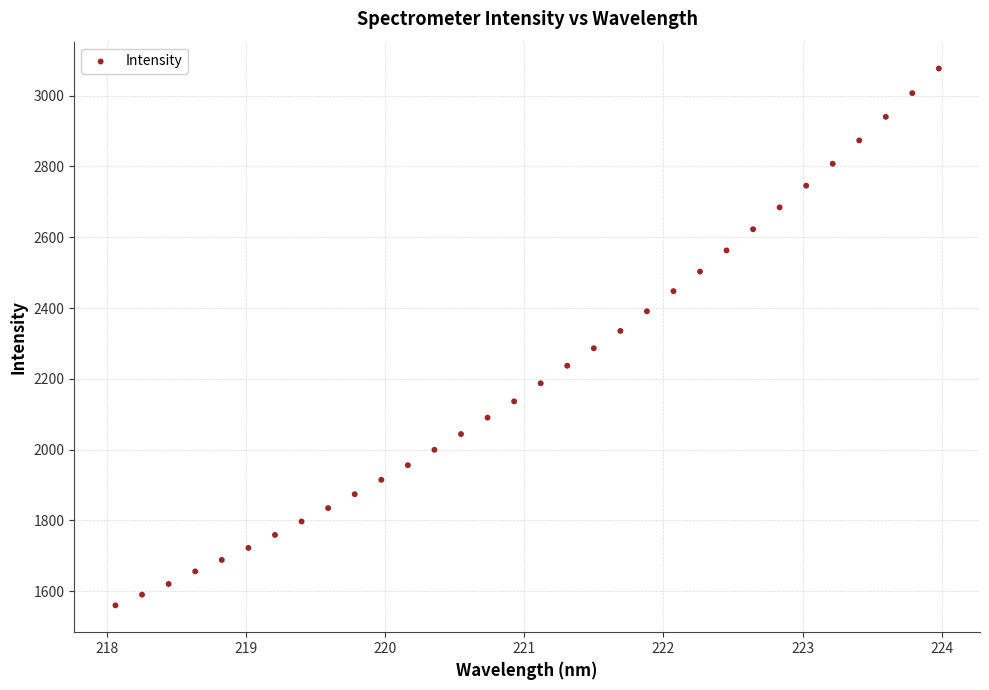

What is the range of X values (max minus min)?

5.9